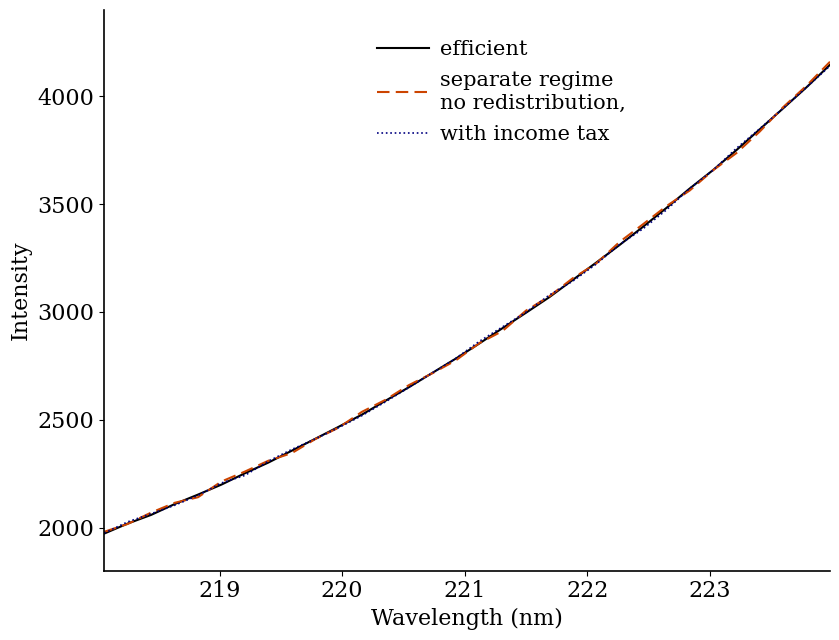

What is the minimum value shown in the chart?

1971.9